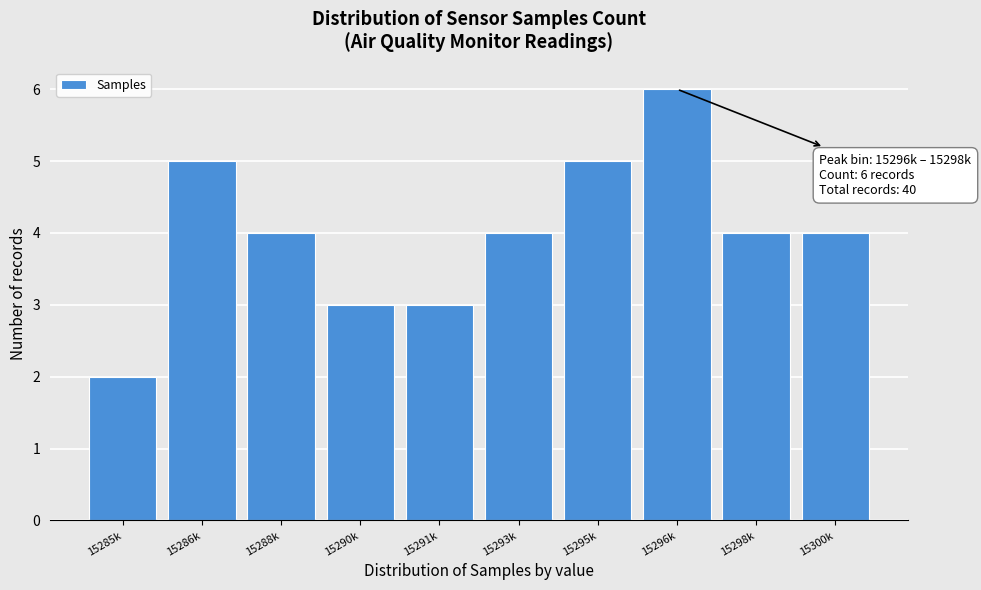

Reading right to left, extract all data points from this chart.

15300k=4	15298k=4	15296k=6	15295k=5	15293k=4	15291k=3	15290k=3	15288k=4	15286k=5	15285k=2